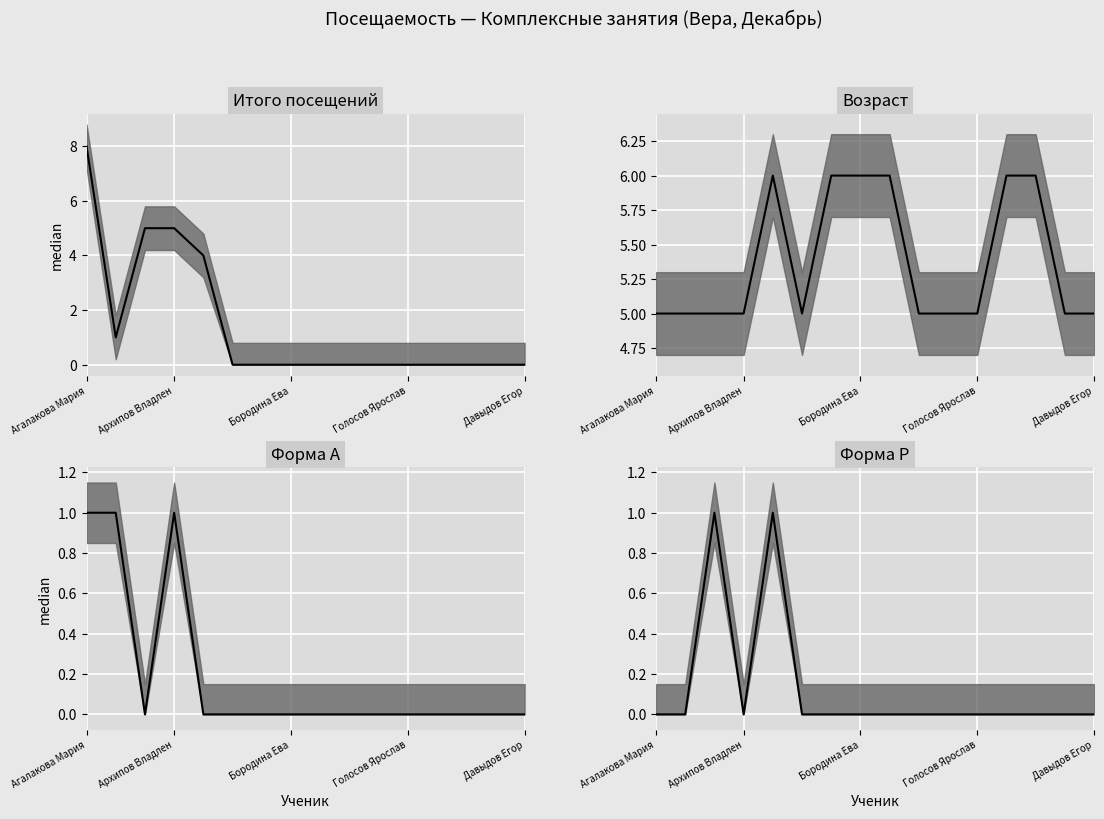

True or false: Форма А (median) has a value of 0 at 13.

False